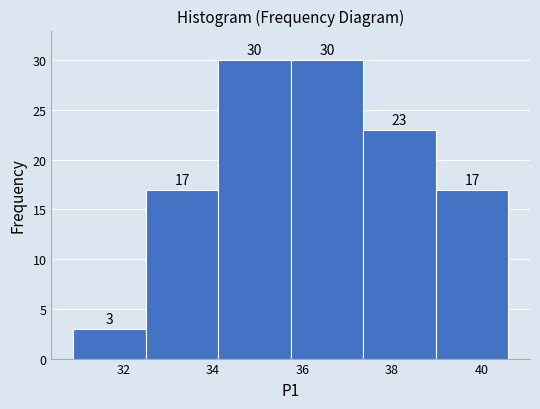

Reading left to right, list every bar in this chart as the range it spans on the x-axis followed by its height. The bar edges are not printed on the chart, so give them approximately, as read against the axis.

30.88 to 32.50: 3
32.50 to 34.12: 17
34.12 to 35.74: 30
35.74 to 37.36: 30
37.36 to 38.98: 23
38.98 to 40.60: 17